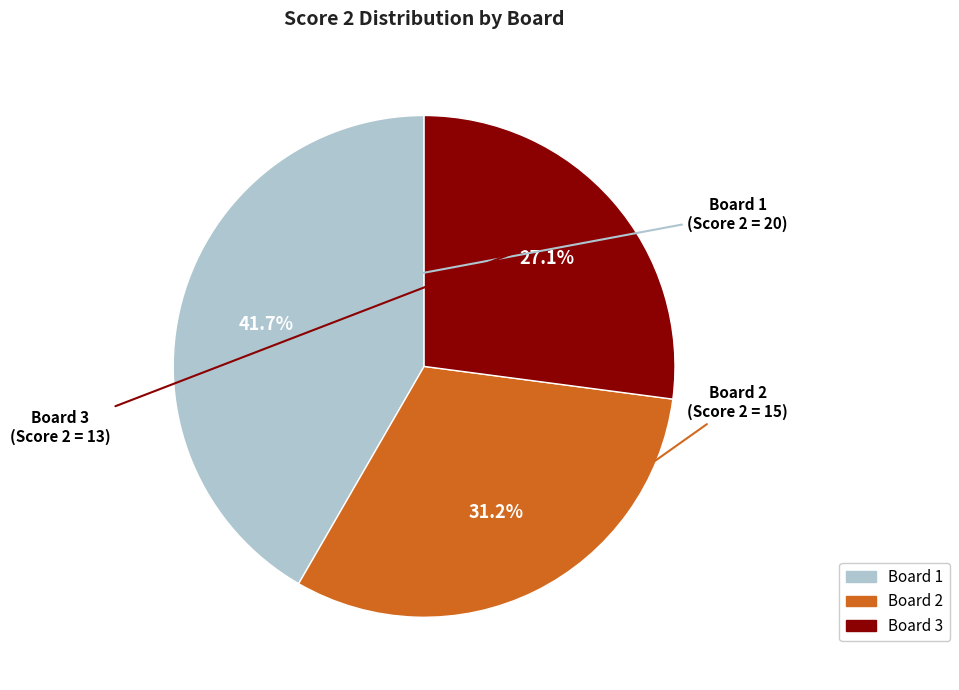

To the nearest percent, what percentage of the pie is Board 1?

42%